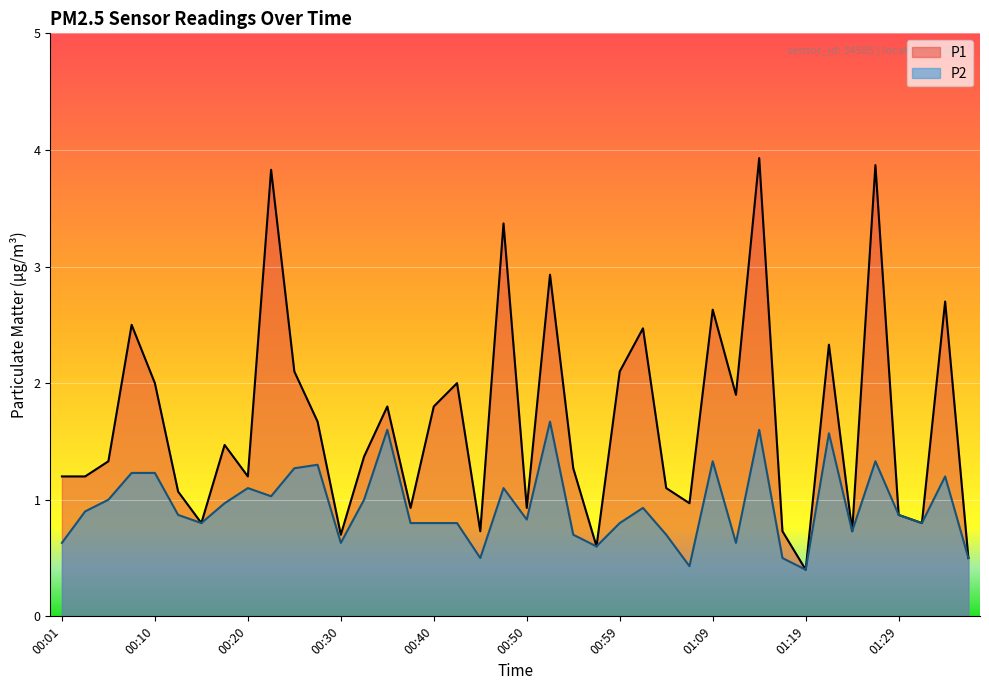

Which series has the largest range (max minus min)?

P1